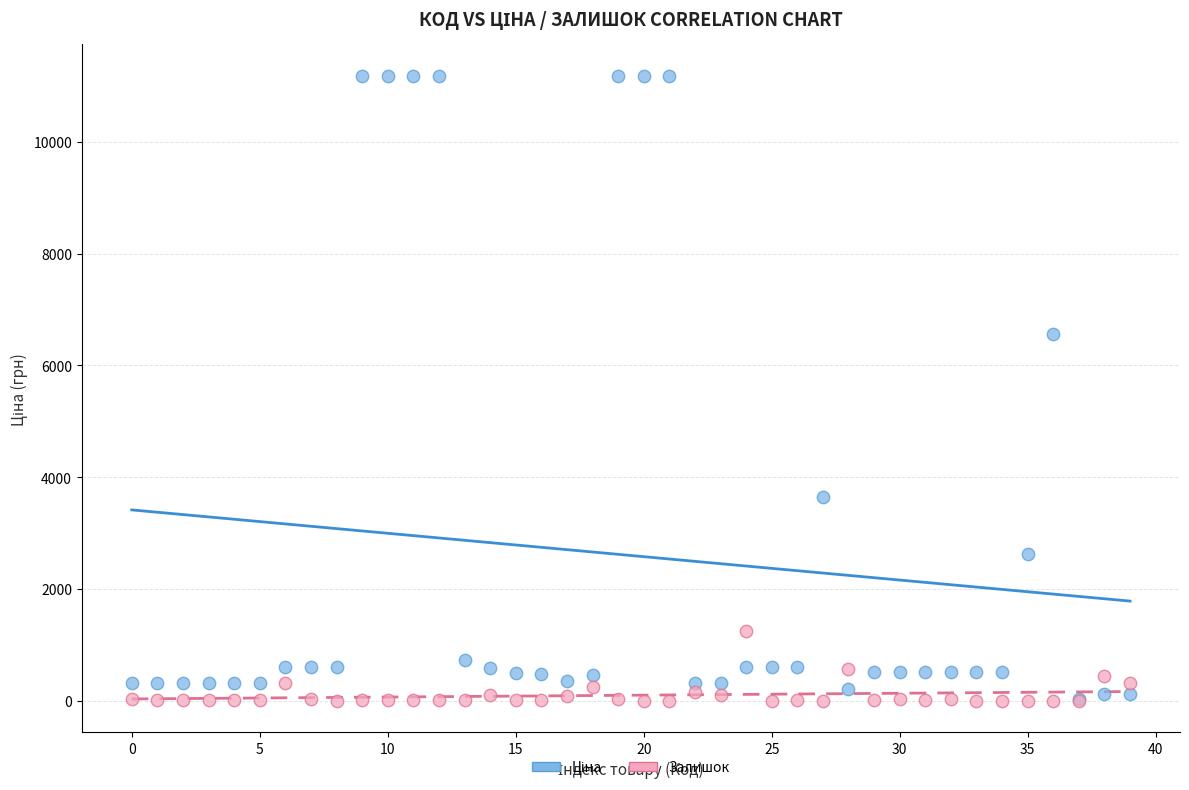

Across all series, what Y value is closest to 5594?

6568.8